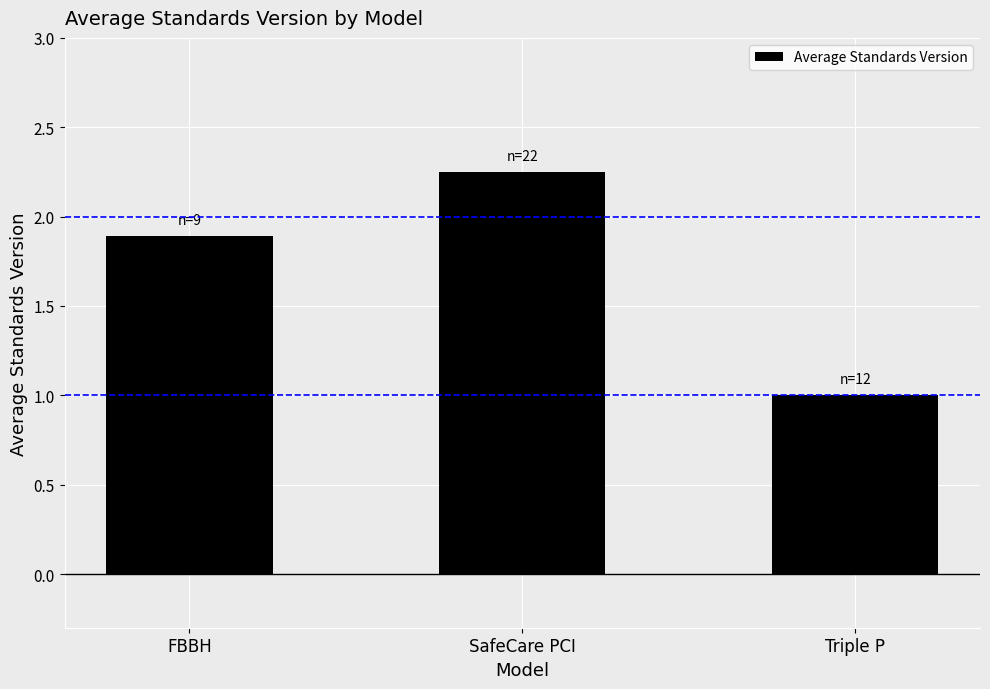

What is the approximate value at FBBH?

1.9